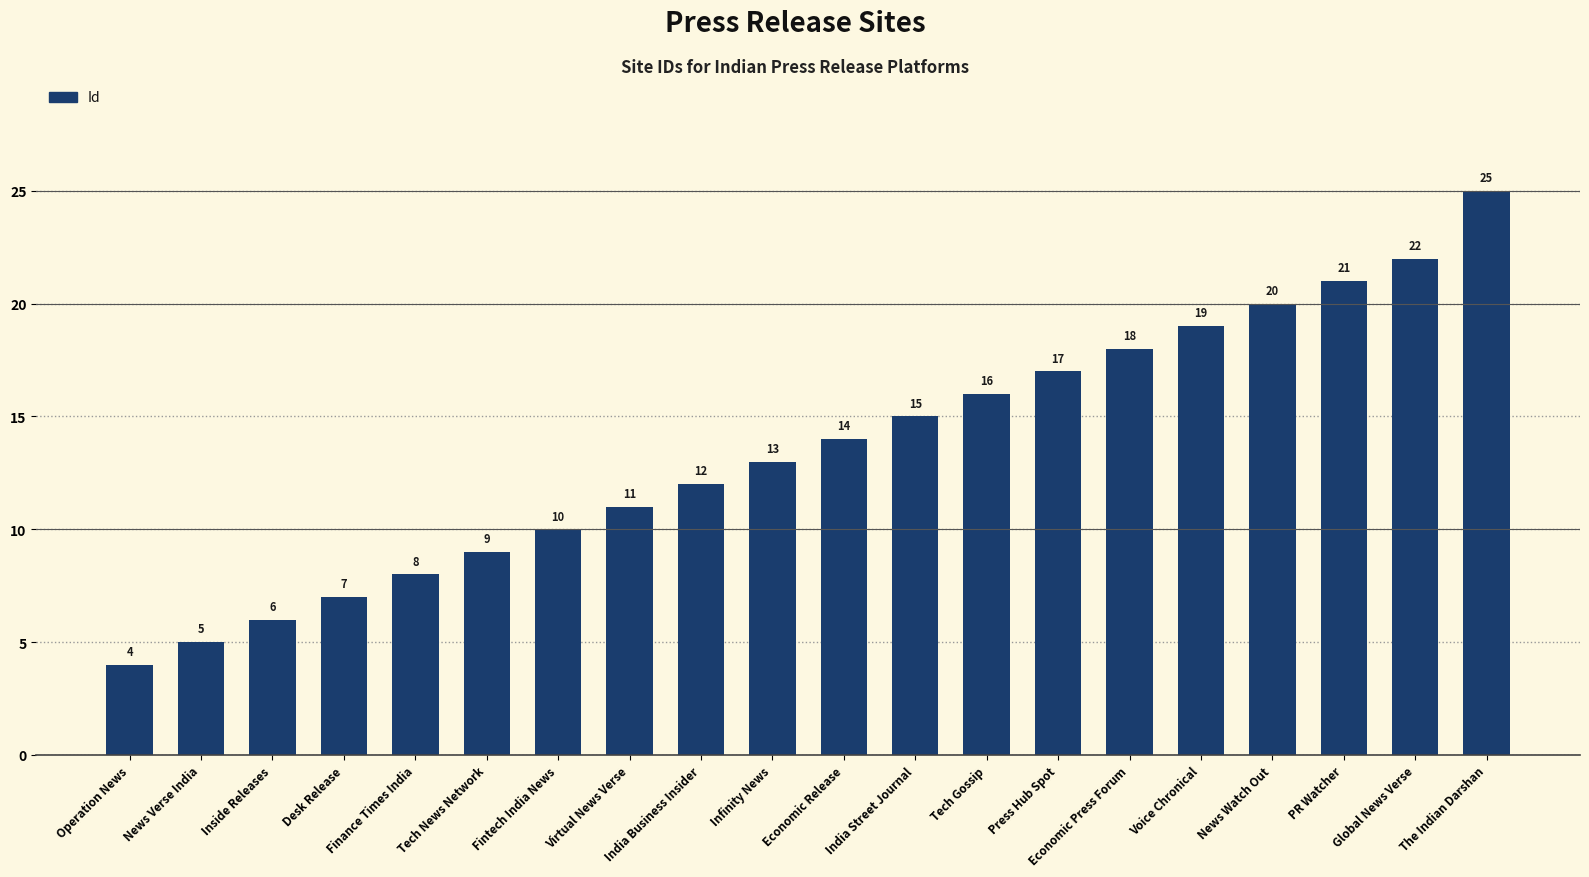

Reading right to left, what are all the values shown in this chart?

25	22	21	20	19	18	17	16	15	14	13	12	11	10	9	8	7	6	5	4